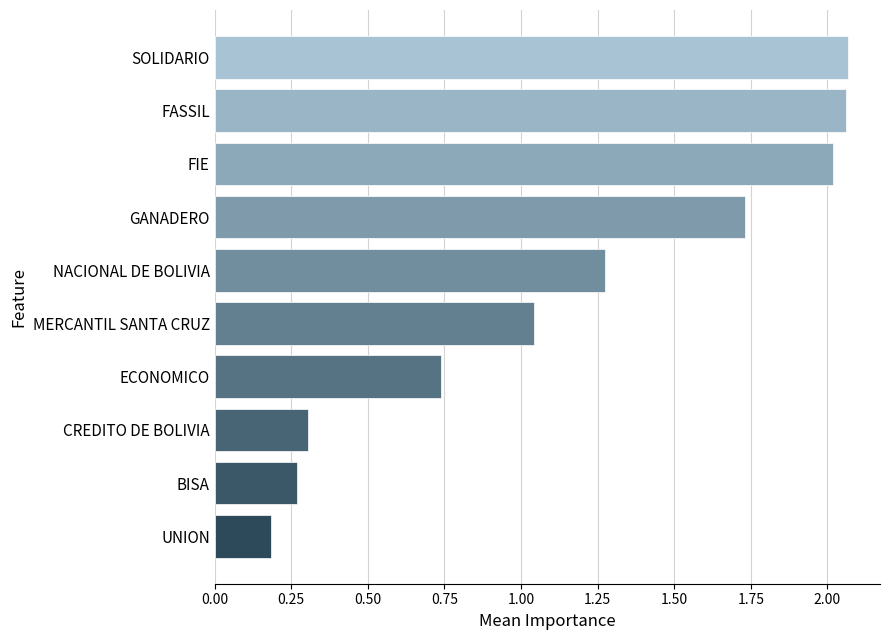

What is the average value?

1.2